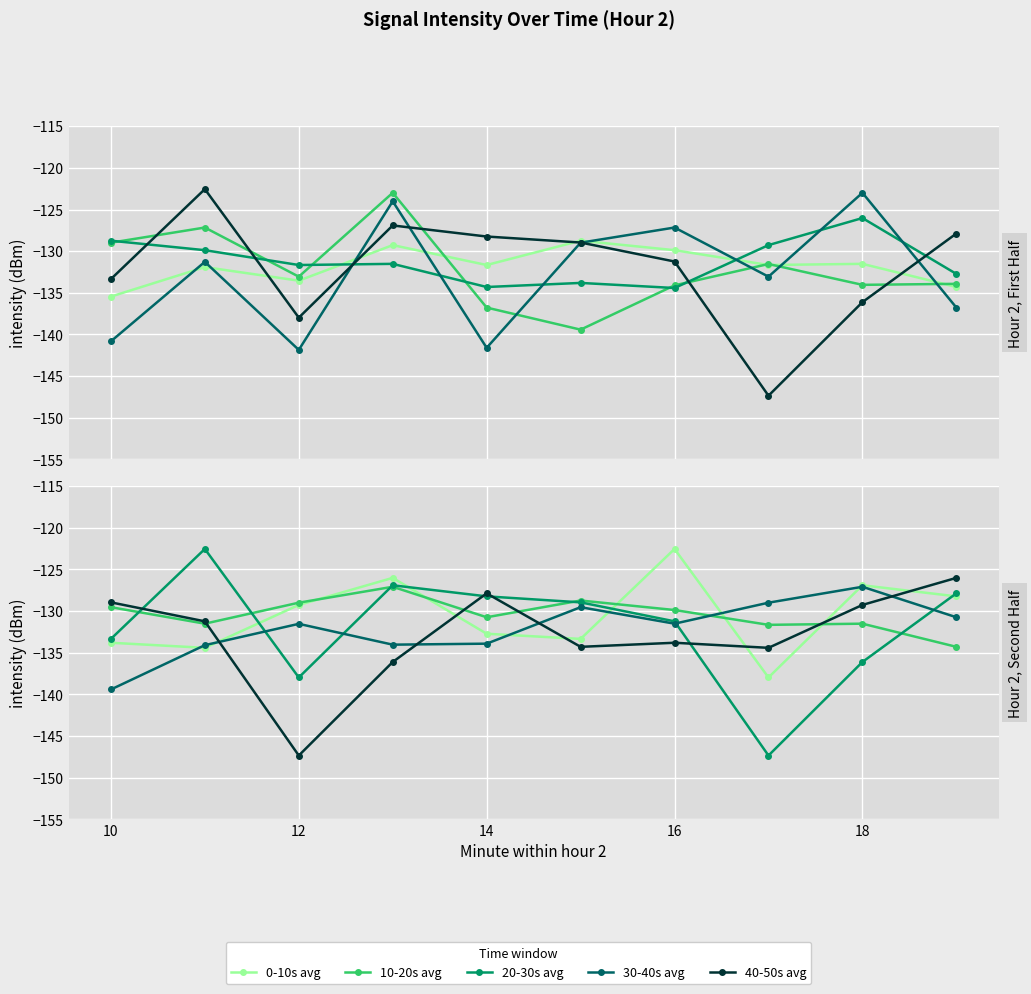

What are all the series names shown in the legend?

0-10s avg, 10-20s avg, 20-30s avg, 30-40s avg, 40-50s avg